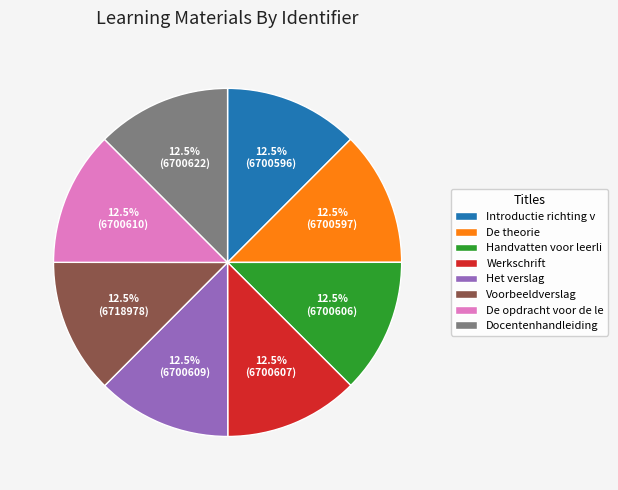

To the nearest percent, what is the average slice percentage?

12%